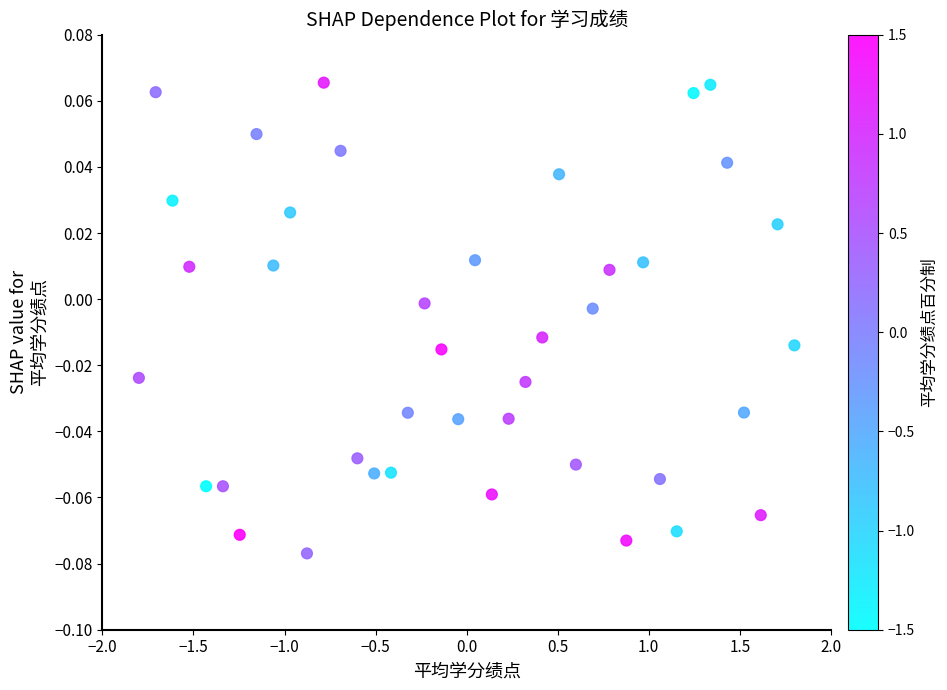

What is the range of X values (max minus min)?

3.6